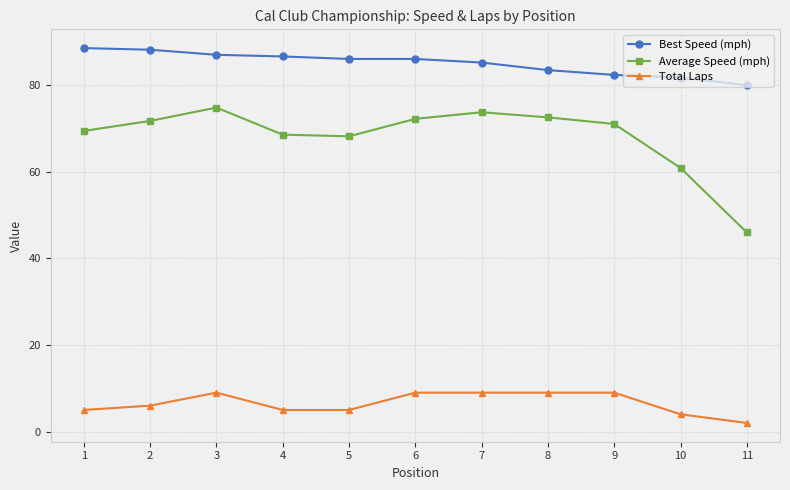

True or false: Total Laps has a value of 9.0 at 7.

True